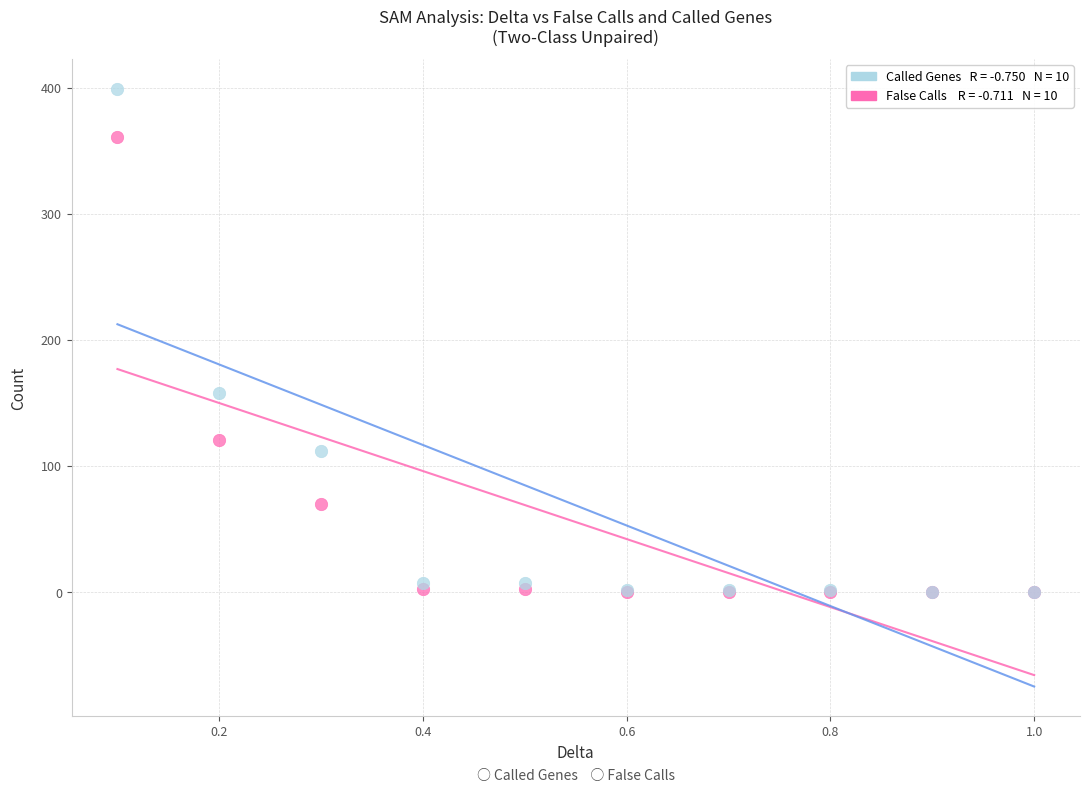

Across all series, what Y value is closest to 199?

158.0